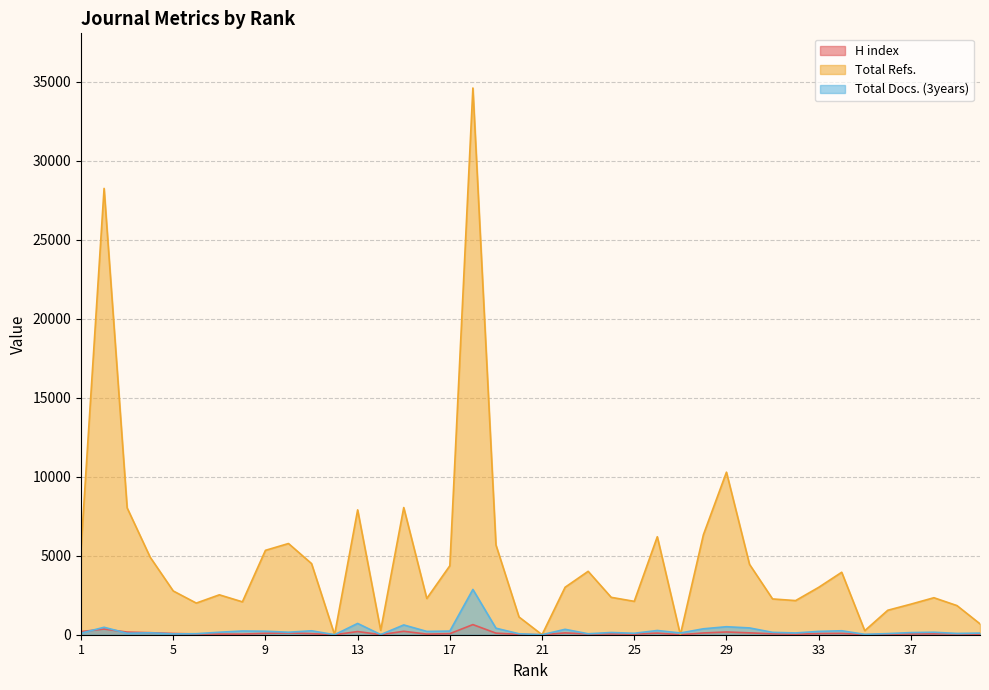

How many lines are shown in the chart?

3